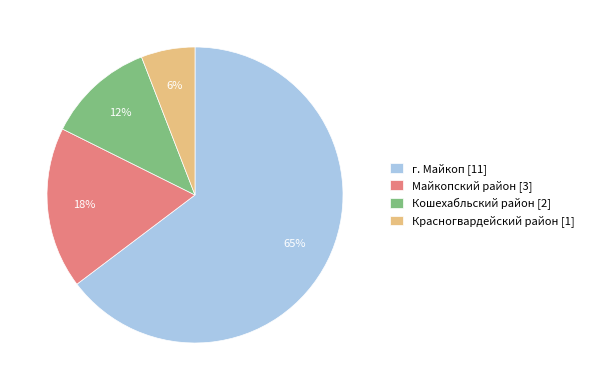

Is it true that Кошехабльский район is 12% of the pie?

True